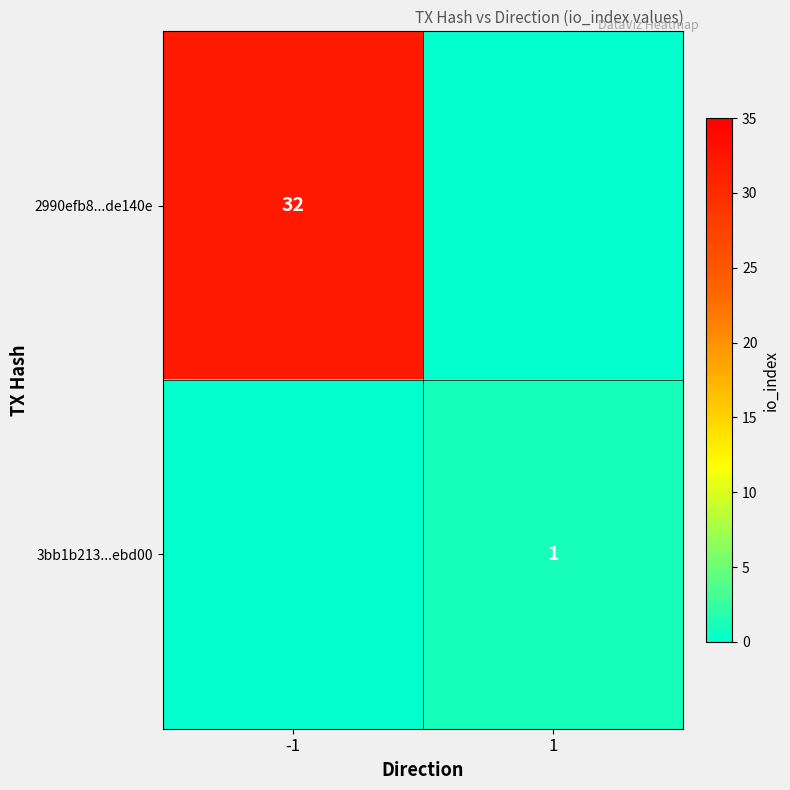

The 2990efb8...de140e series shows 32 at -1. True or false?

True